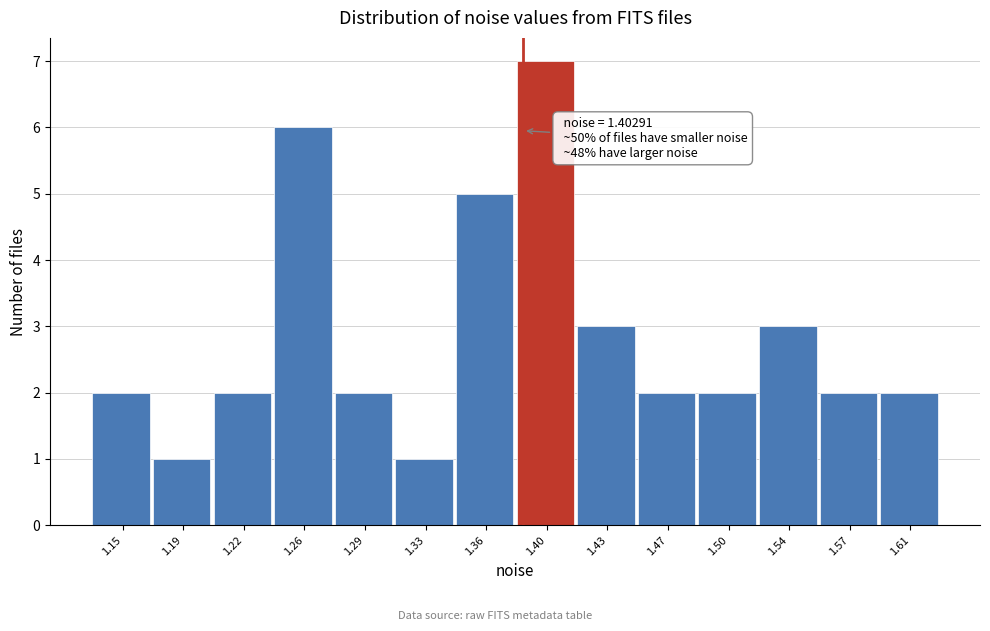

Reading left to right, transcribe all the data shown in this chart.

1.15=2	1.19=1	1.22=2	1.26=6	1.29=2	1.33=1	1.36=5	1.40=7	1.43=3	1.47=2	1.50=2	1.54=3	1.57=2	1.61=2